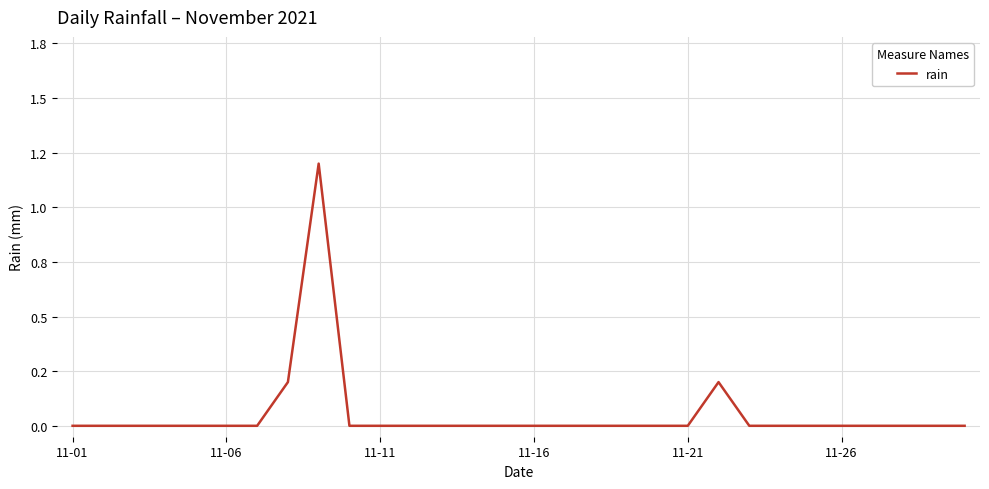

At which category does the data reach its first local peak?

8